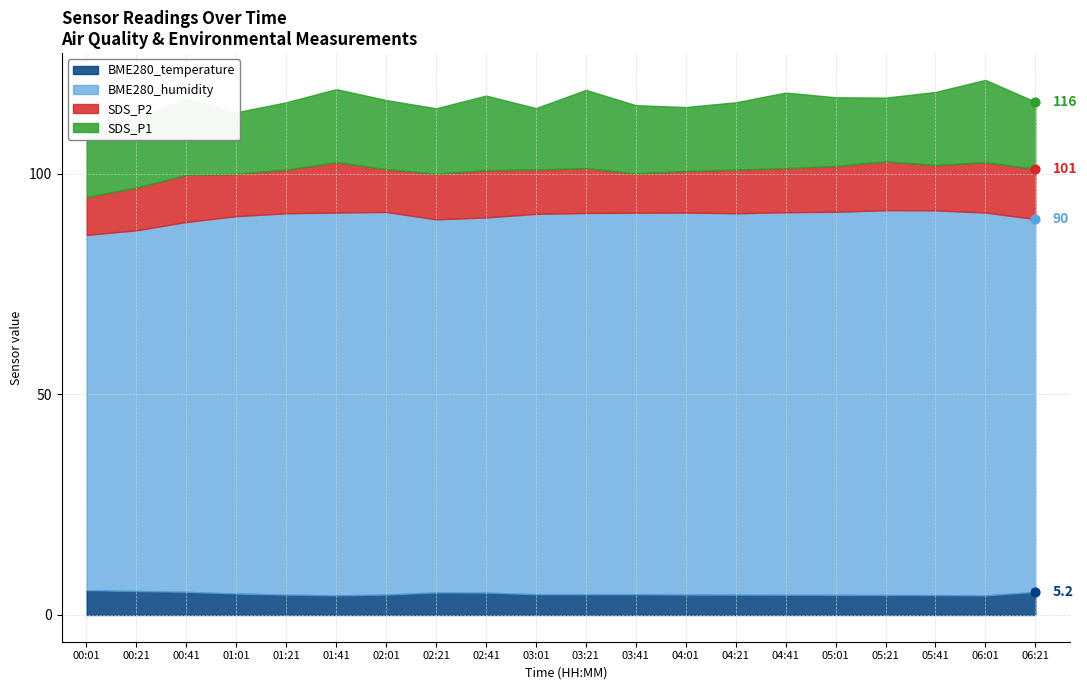

At how many categories does at least one series exceed 74?

20